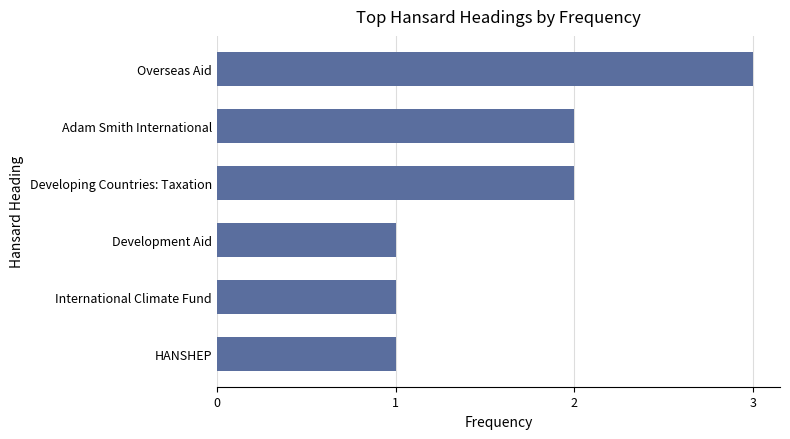

What is the minimum value shown in the chart?

1